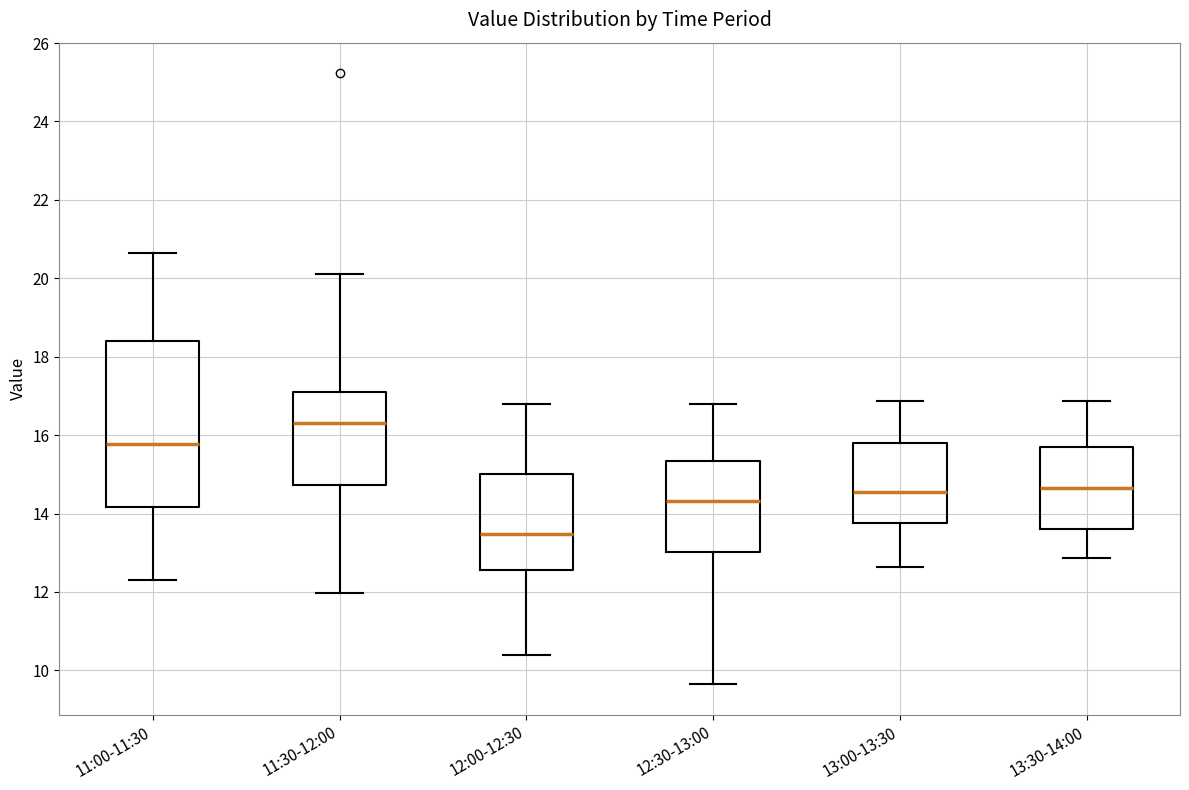

Reading left to right, transcribe this box plot: for each box, give where its median line is, the range the box spans, and where its two whiskers end, as read against the y-axis. The values are not printed on the chart, so give them approximately, as read against the axis.

11:00-11:30: median 15.8, box 14.2 to 18.4, whiskers 12.4 to 20.6
11:30-12:00: median 16.4, box 14.8 to 17.0, whiskers 12.0 to 20.2
12:00-12:30: median 13.4, box 12.6 to 15.0, whiskers 10.4 to 16.8
12:30-13:00: median 14.4, box 13.0 to 15.4, whiskers 9.6 to 16.8
13:00-13:30: median 14.6, box 13.8 to 15.8, whiskers 12.6 to 16.8
13:30-14:00: median 14.6, box 13.6 to 15.6, whiskers 12.8 to 16.8